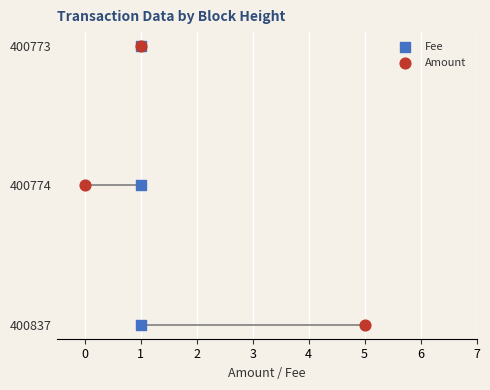

Which series reaches the maximum Y coordinate?

Fee